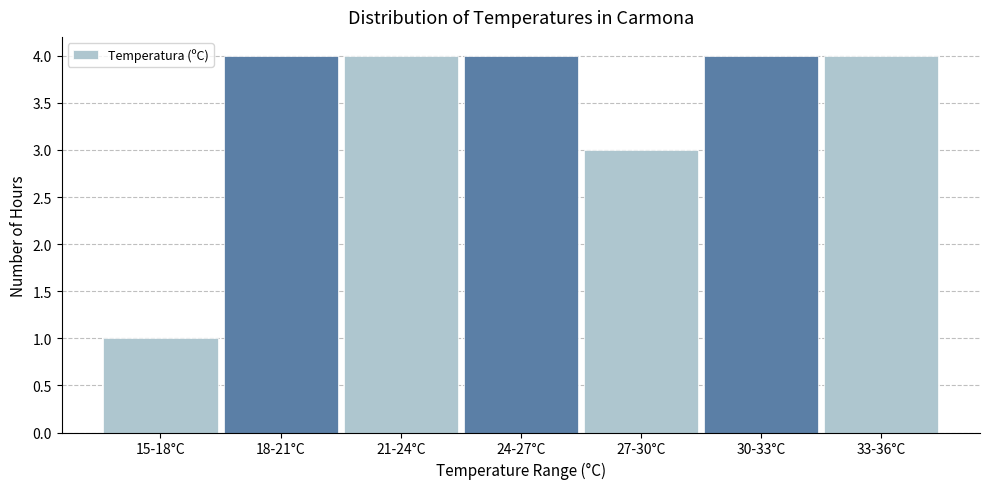

Reading left to right, transcribe all the data shown in this chart.

15-18°C=1	18-21°C=4	21-24°C=4	24-27°C=4	27-30°C=3	30-33°C=4	33-36°C=4